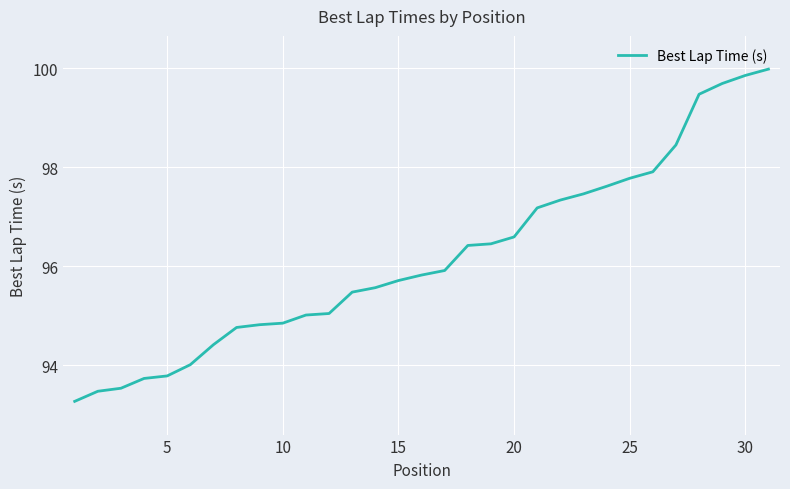

What is the smallest value displayed?

93.3